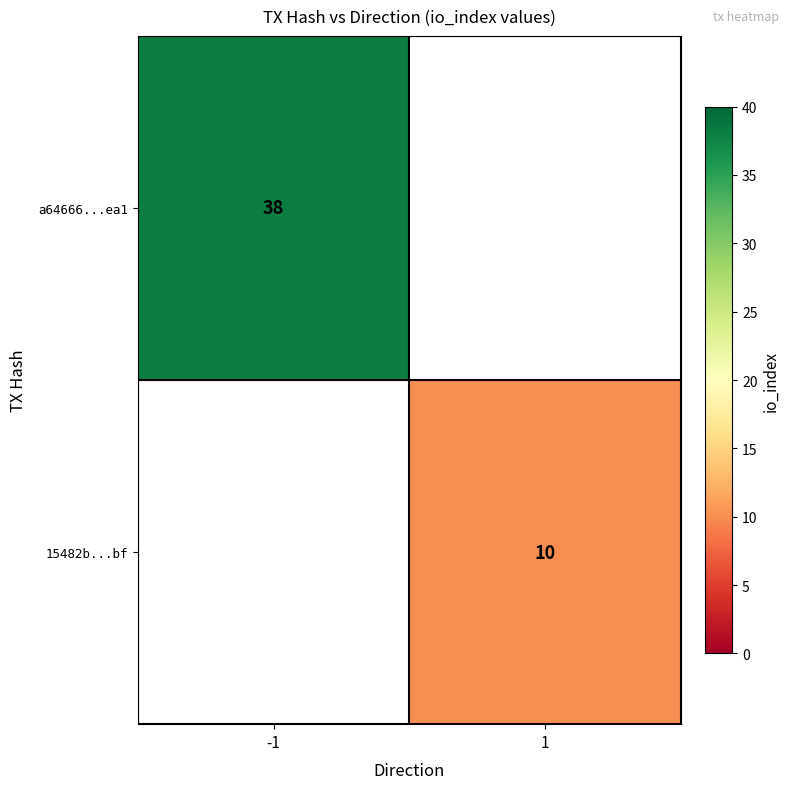

True or false: a64666...ea1 has a value of 38 at -1.

True